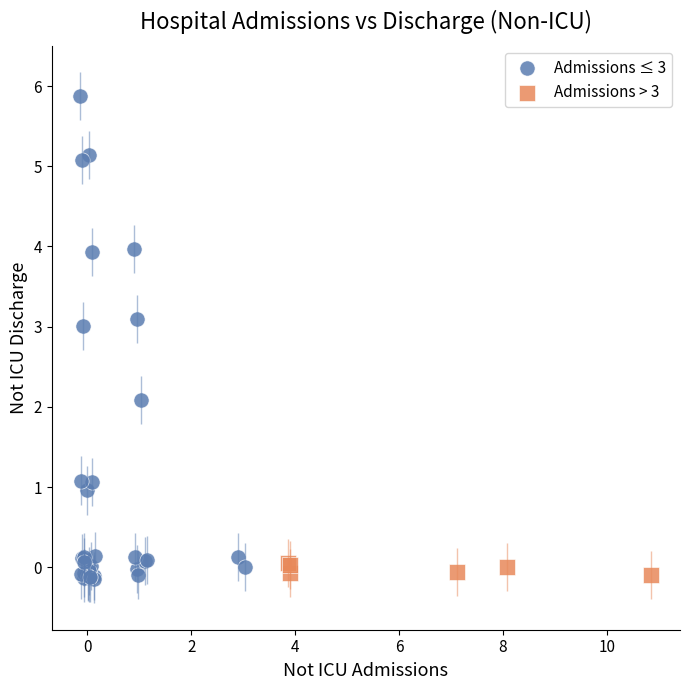

Which series contains the highest Y value?

Admissions ≤ 3